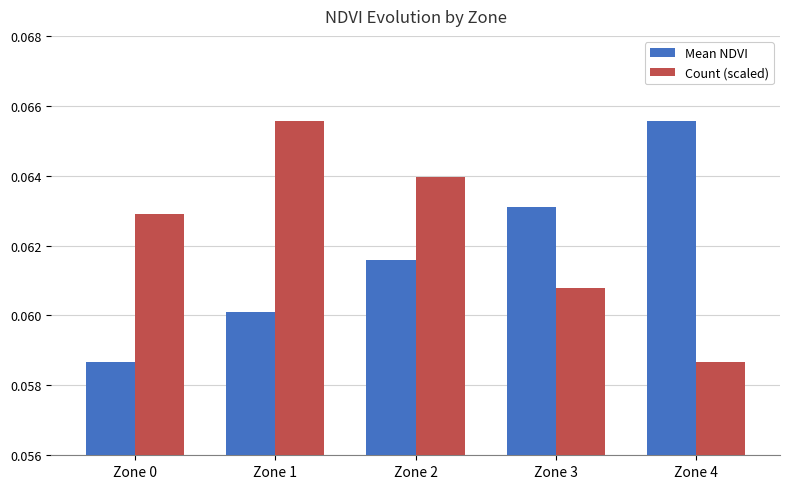

Rank the categories by Count (scaled) value from lowest to highest.

Zone 4, Zone 3, Zone 0, Zone 2, Zone 1